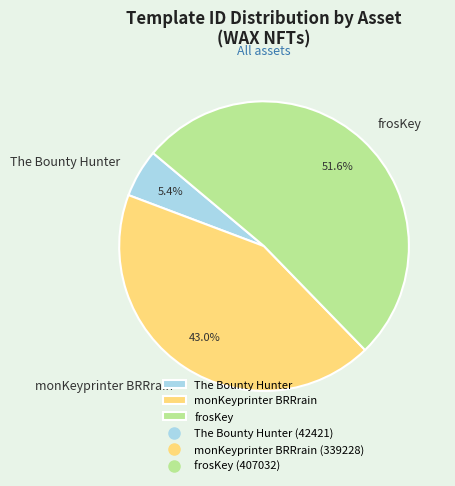

How many segments does this pie chart have?

3